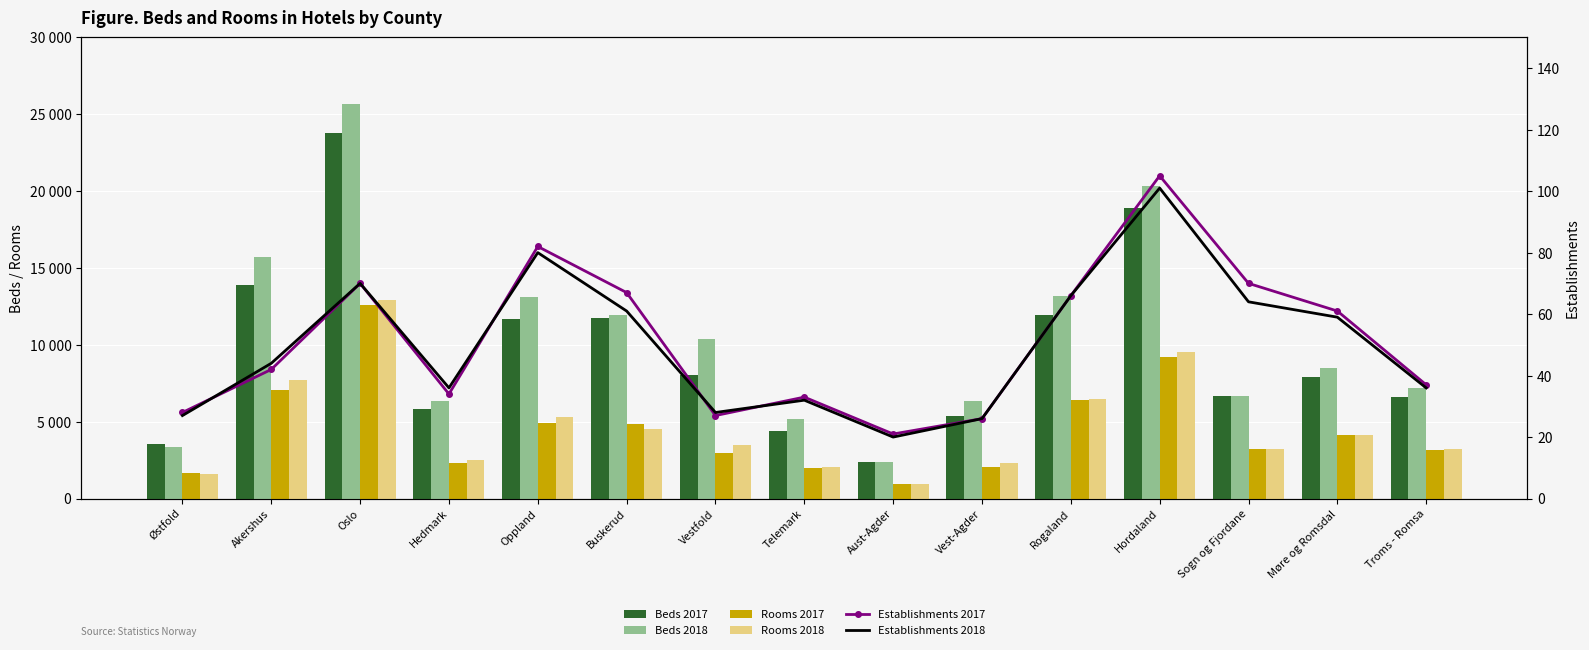

The Beds 2018 series shows 35773 at Hordaland. True or false?

False